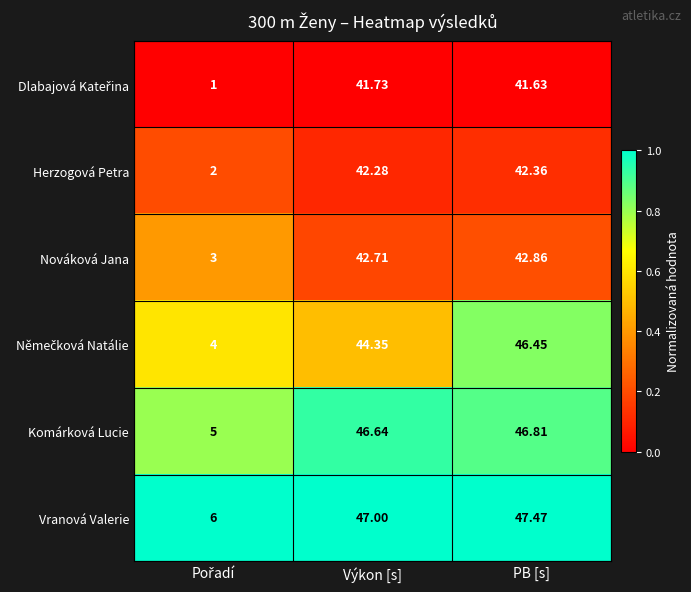

At which category does the chart reach its peak across all series?

PB [s]